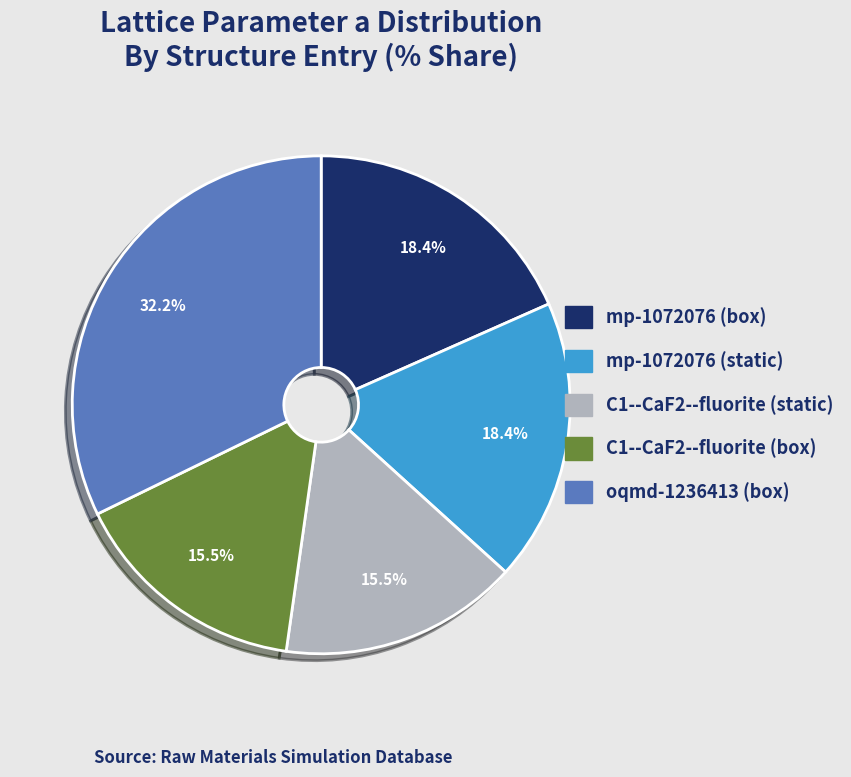

Combined, do C1--CaF2--fluorite (static) and mp-1072076 (static) account for over 50%?

No